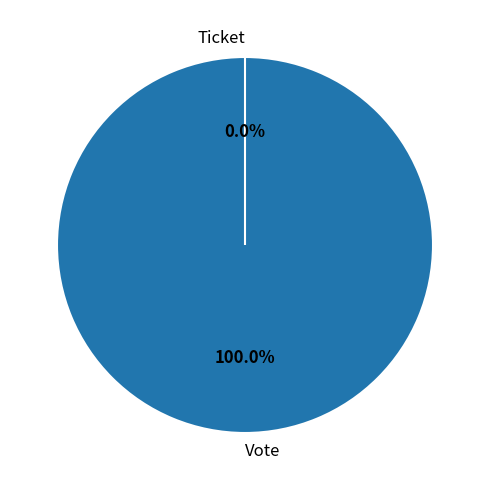

To the nearest percent, what is the average slice percentage?

50%